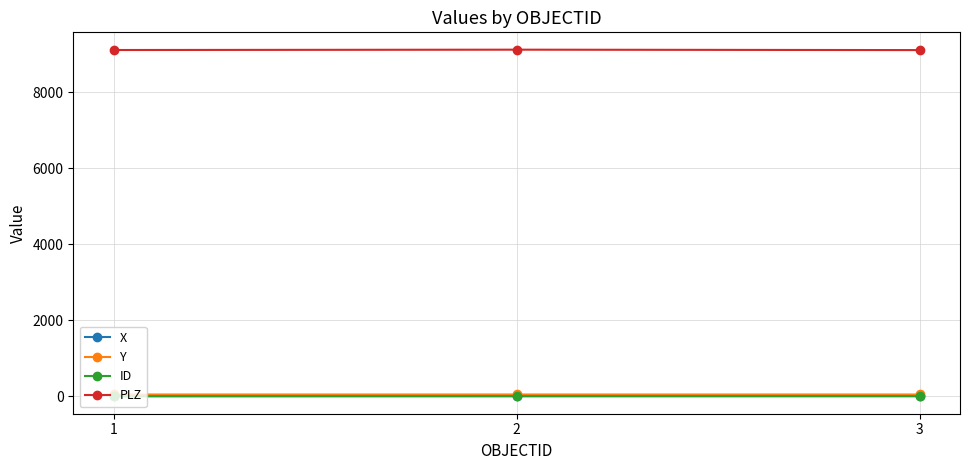

How many X values are between 12 and 13?

3